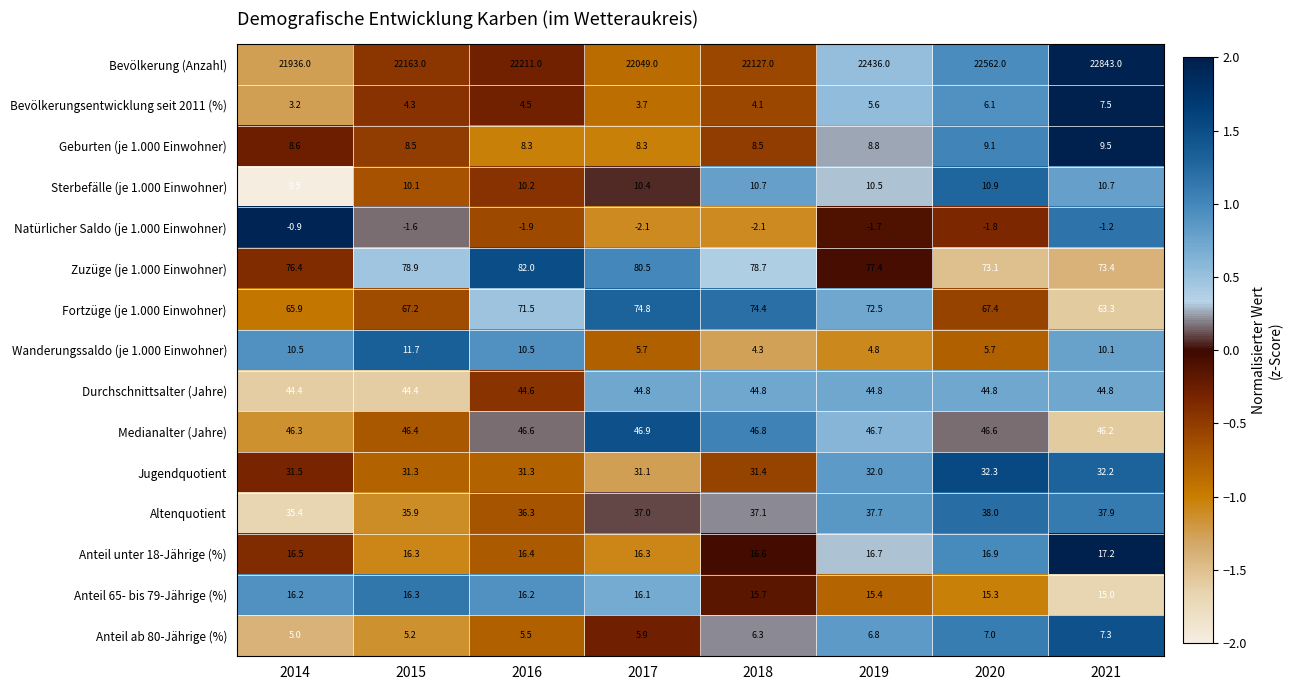

What is the minimum value shown in the chart?

-2.1